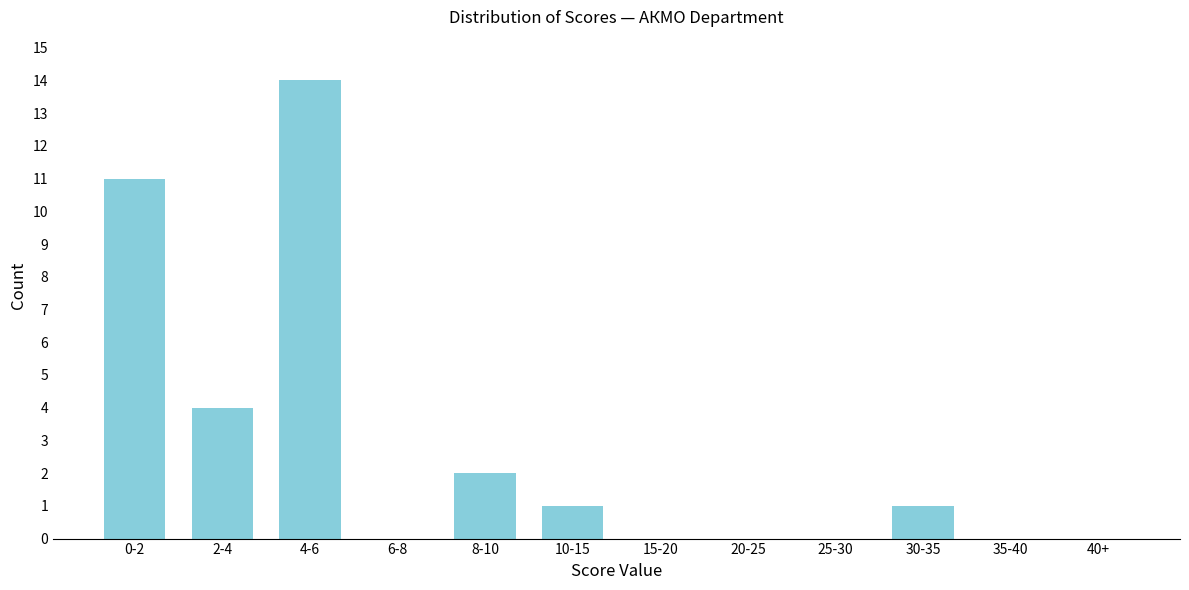

Reading right to left, what are all the values shown in this chart?

40+=0	35-40=0	30-35=1	25-30=0	20-25=0	15-20=0	10-15=1	8-10=2	6-8=0	4-6=14	2-4=4	0-2=11